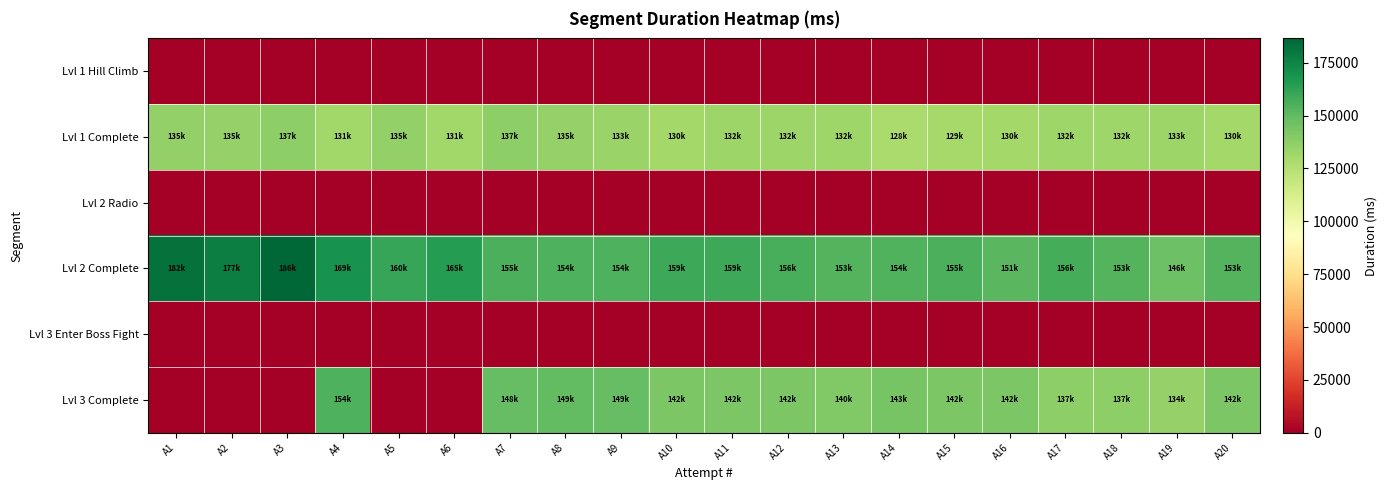

Which series changed the most between A12 and A14?

Lvl 1 Complete